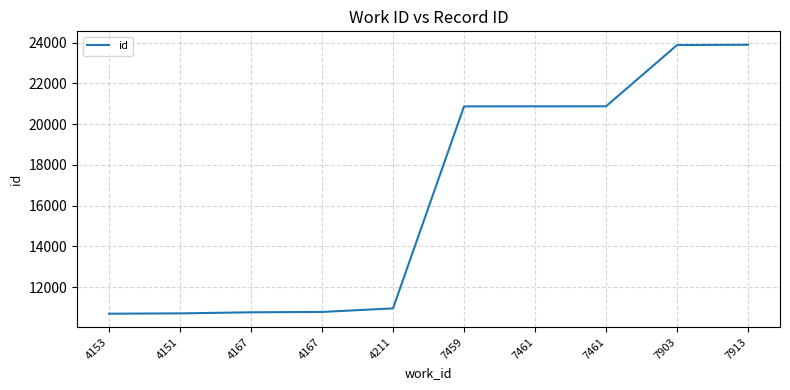

What is the average value?

16432